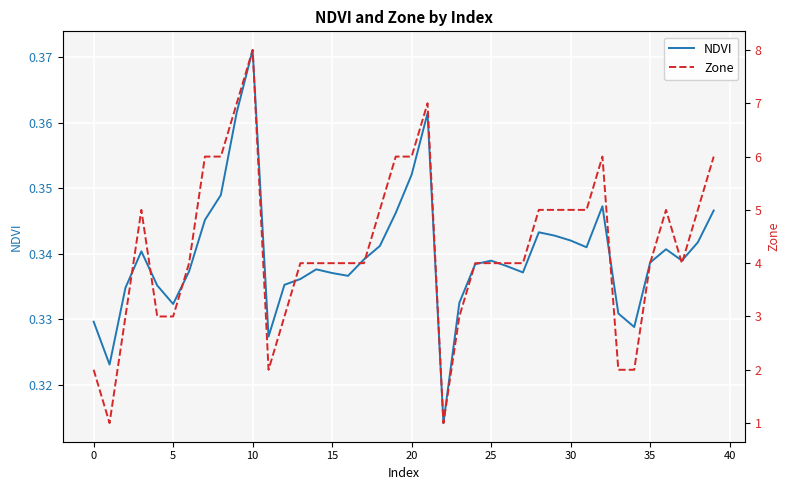

True or false: Zone has a value of 6.0 at 39.

True